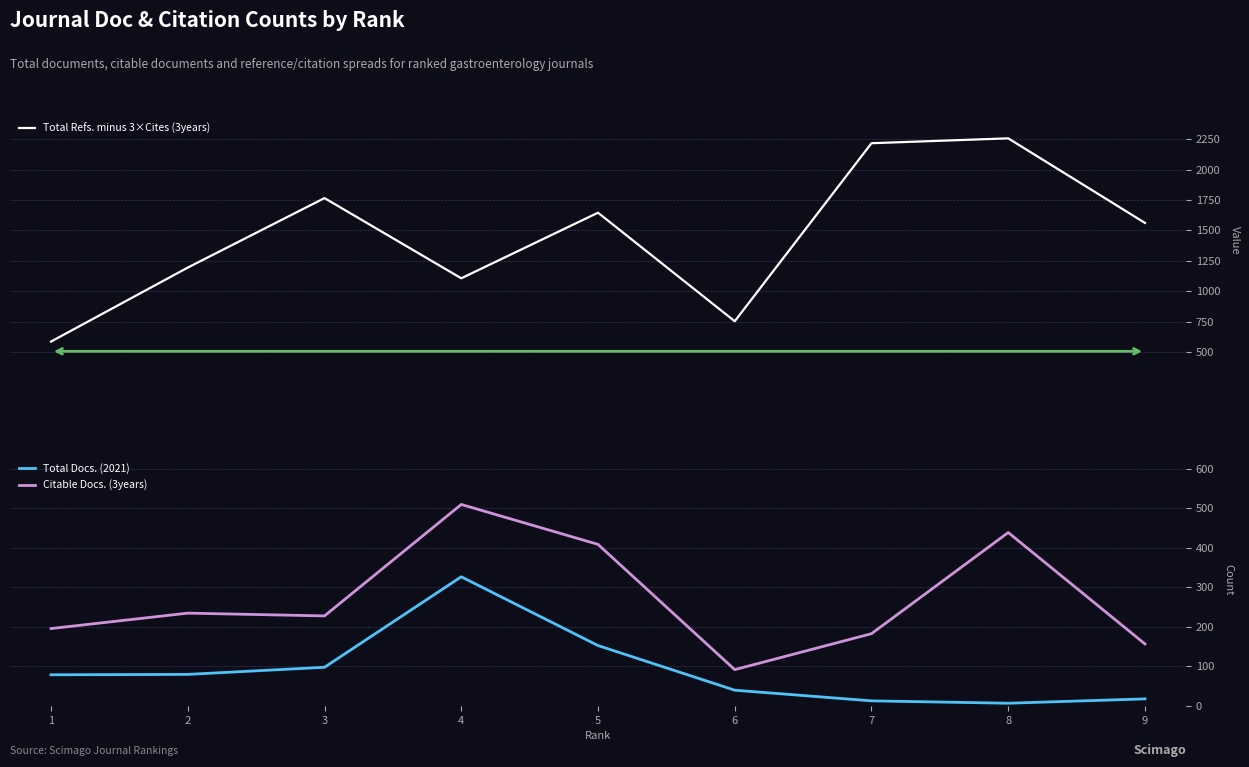

The value of Total Docs. (2021) at 3 is 439. True or false?

False